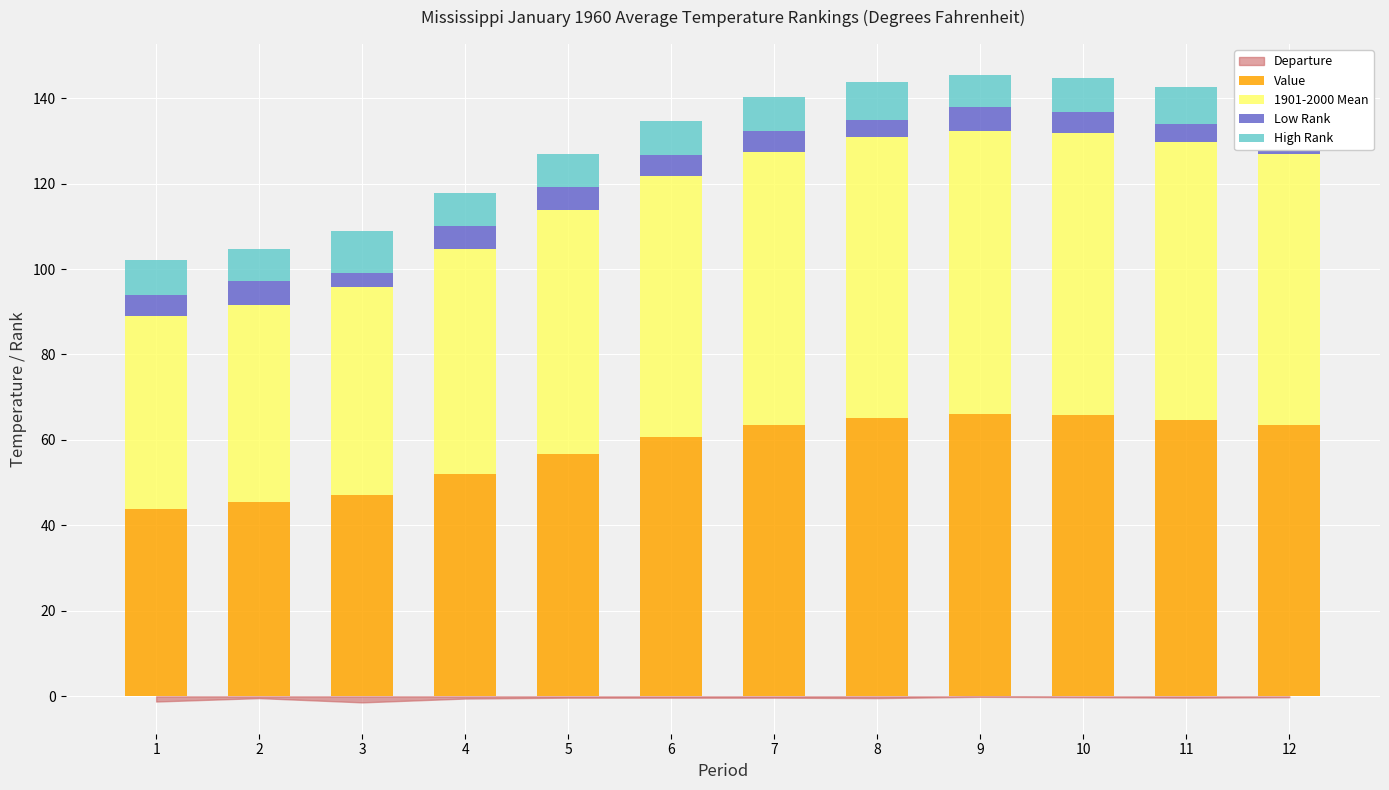

Is it true that Value equals 25.4 at 5?

False